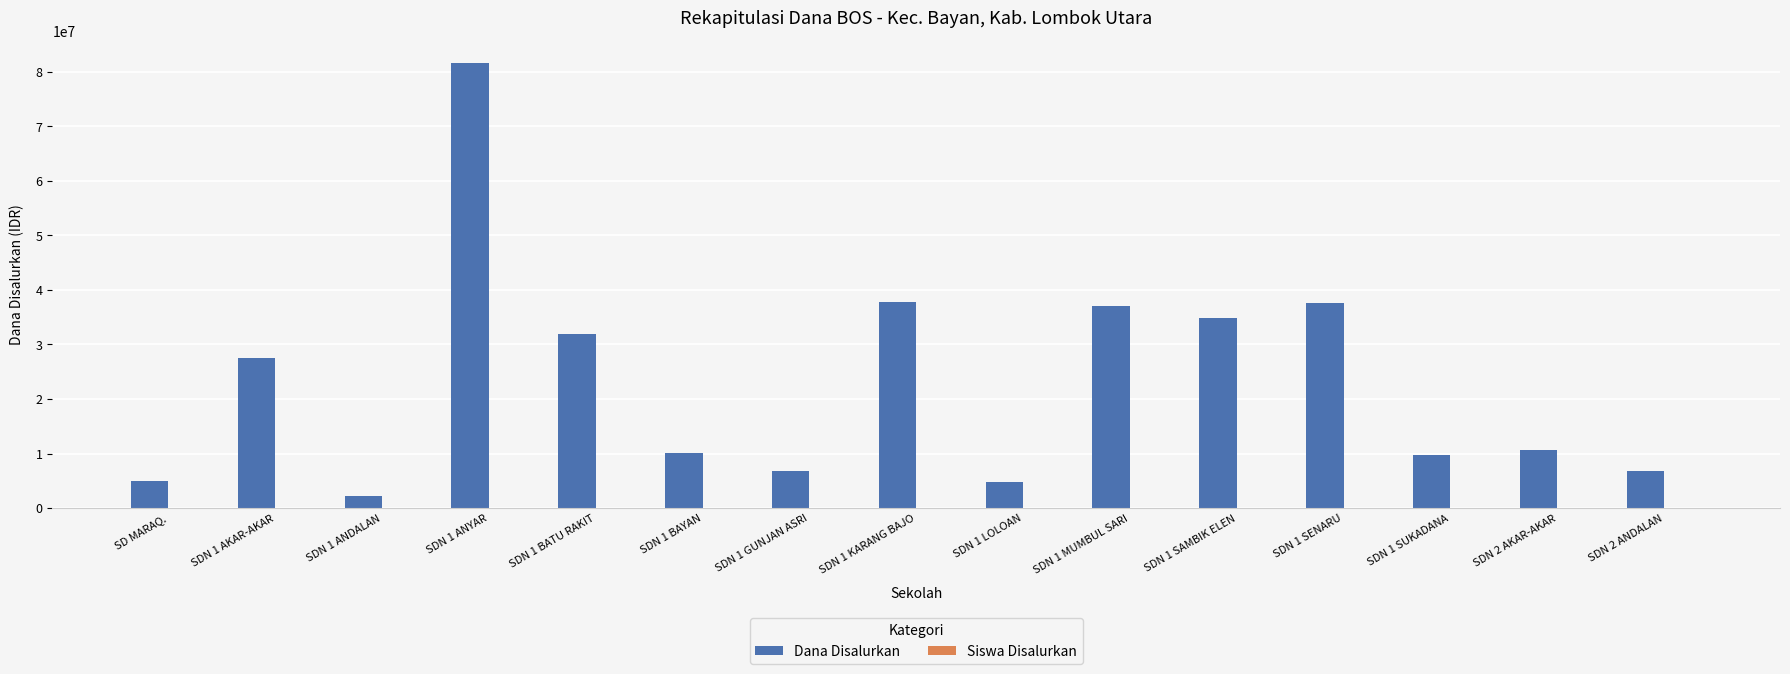

At which category does the chart reach its peak across all series?

SDN 1 ANYAR